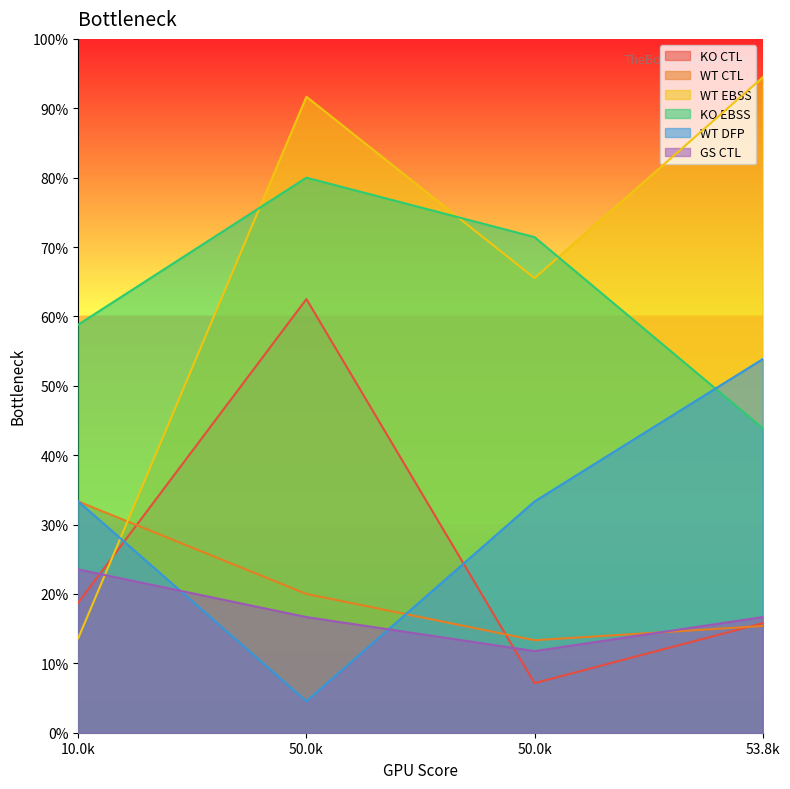

True or false: KO EBSS has more than 1 points higher than both neighbors.

False